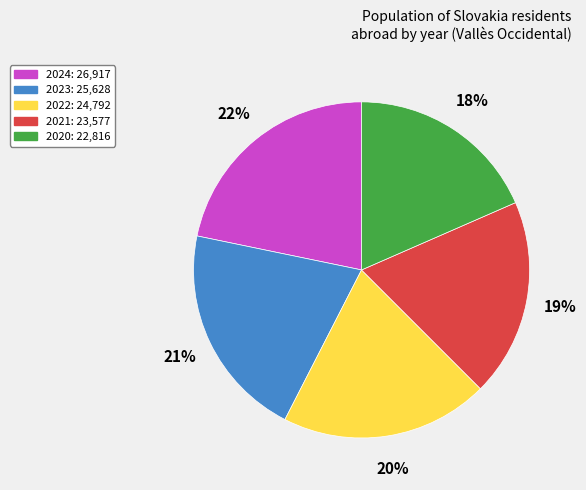

Is there any slice that represents more than half of the pie?

No